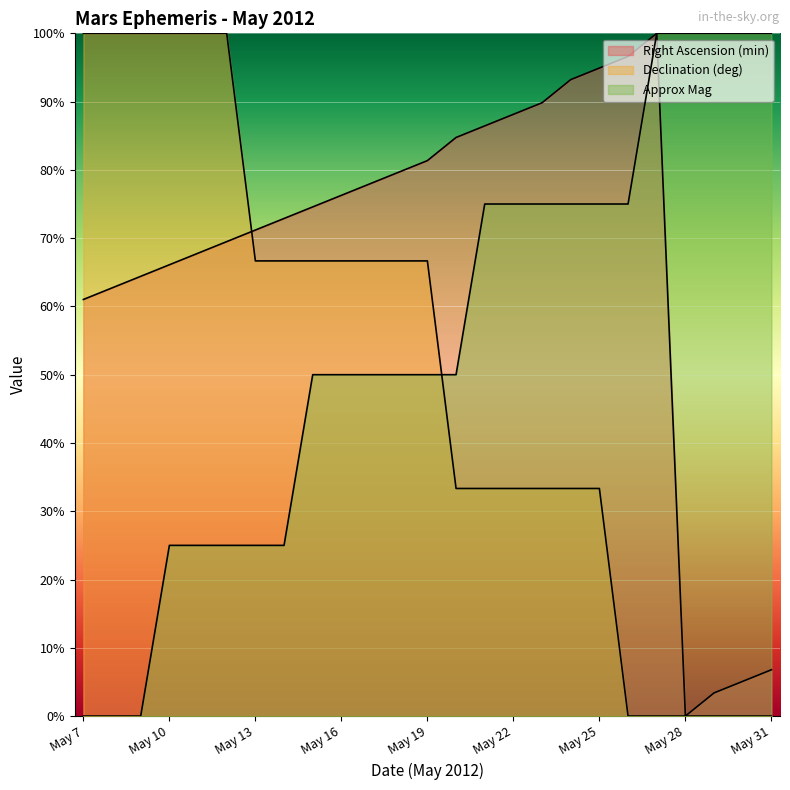

What is the difference between the Declination (deg) values at May 13 and May 10?

33.3